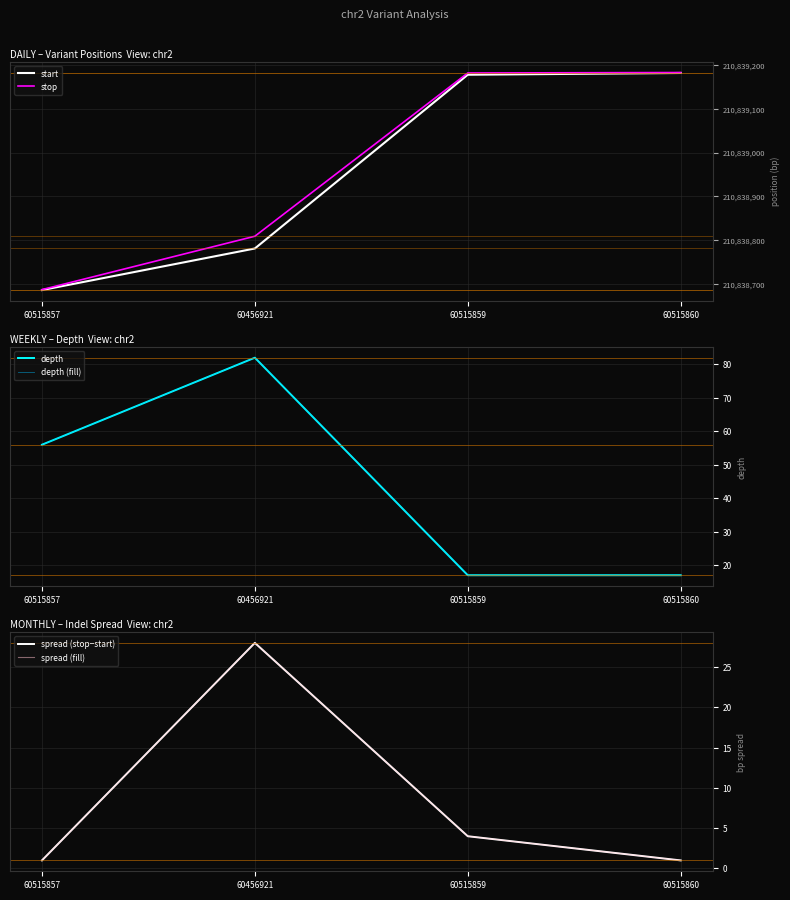

Where is depth (fill) nearest to the value 49?

60515857